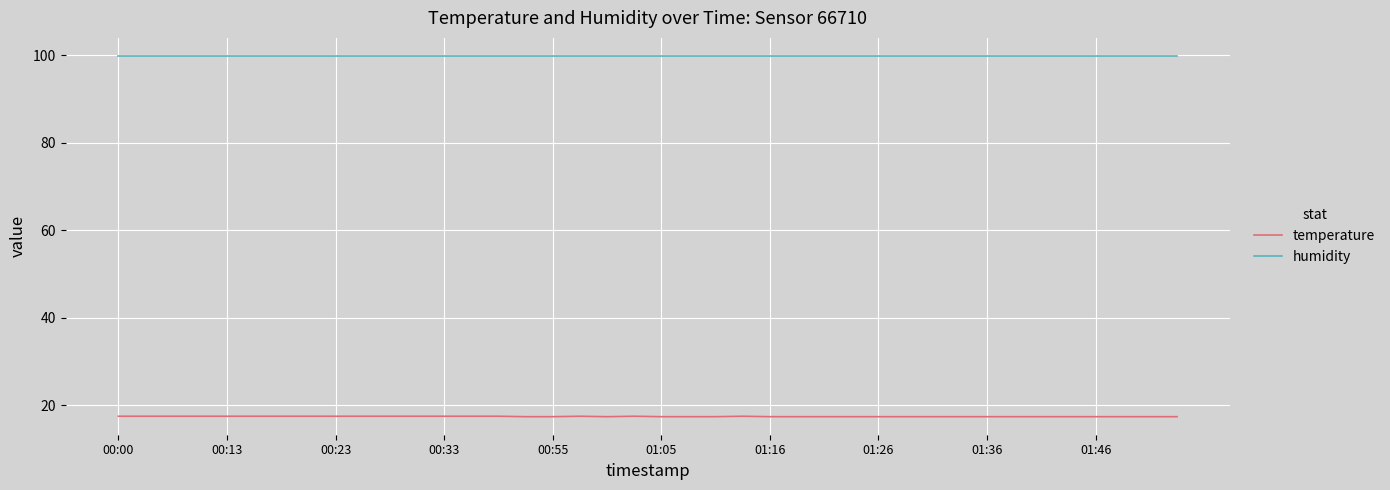

Which series has the widest spread of values?

temperature